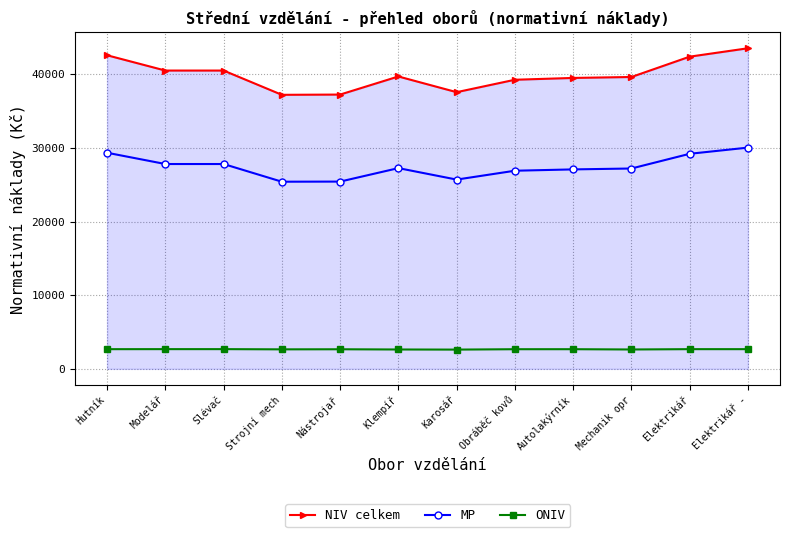

Rank the series at Elektrikář from lowest to highest value.

ONIV, MP, NIV celkem